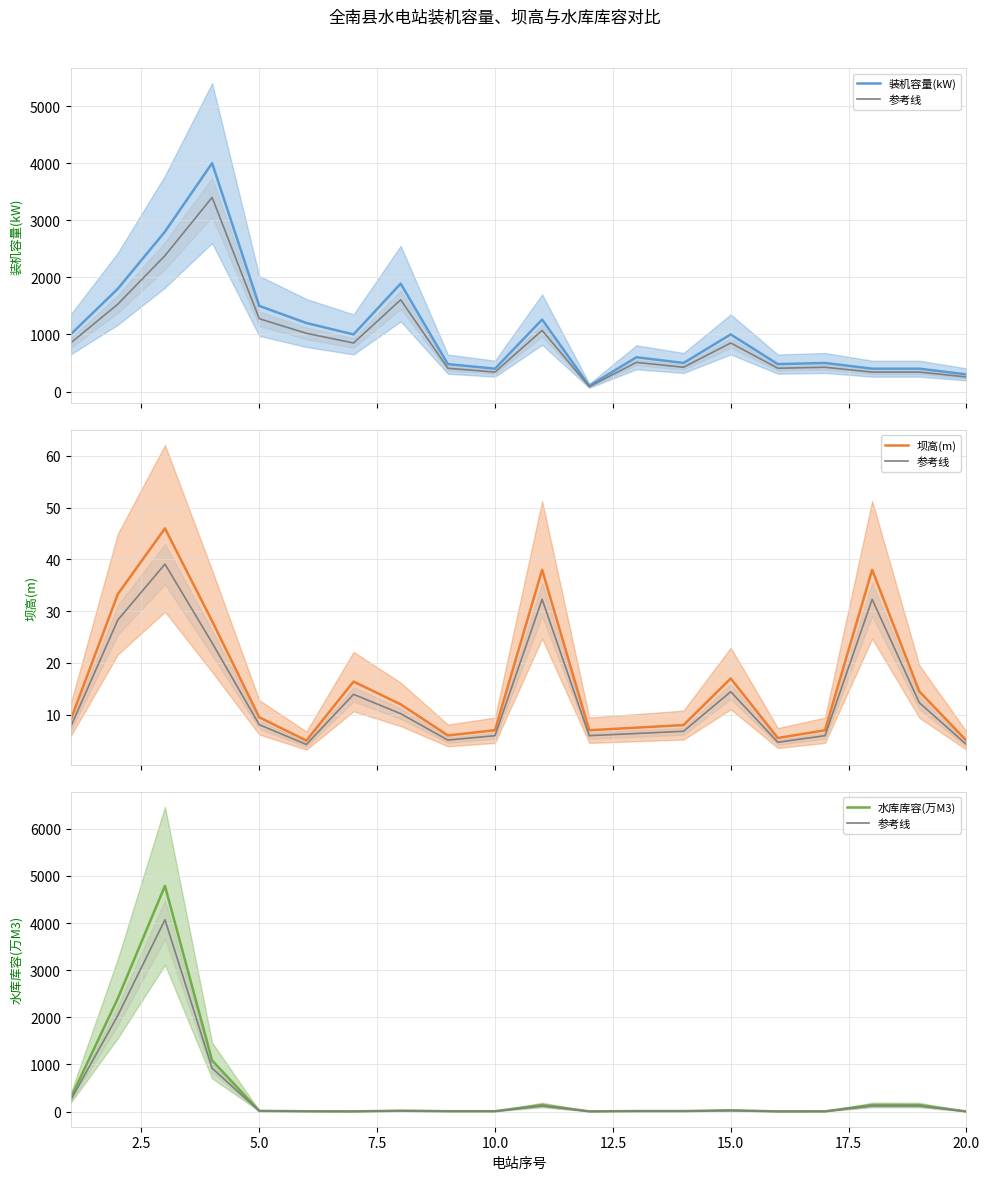

What is the sum of all 参考线 values?

7723.0